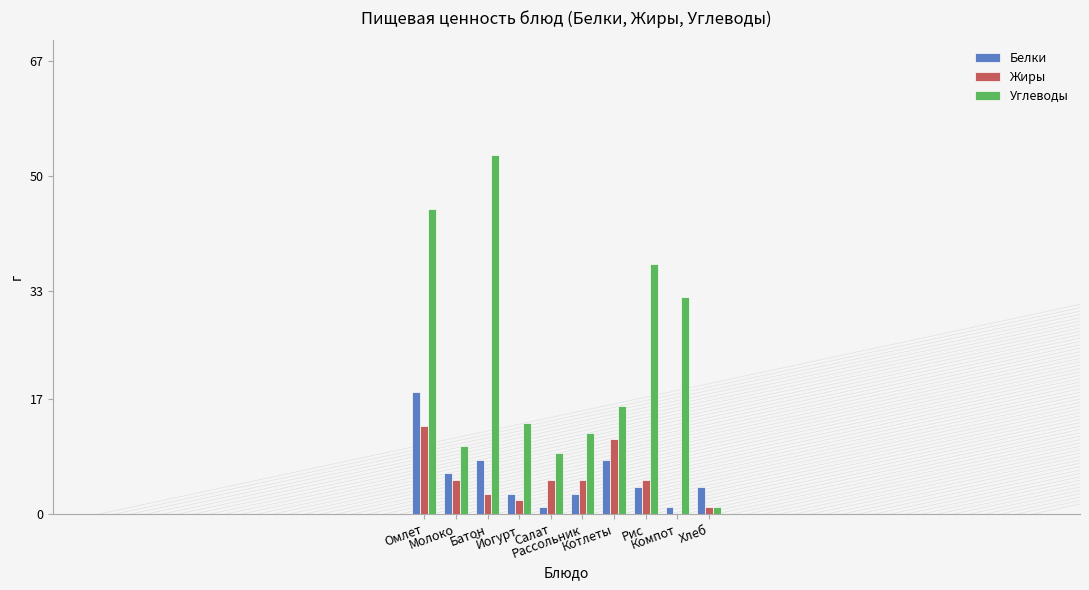

Are the bars grouped side by side (vs. stacked)?

Yes